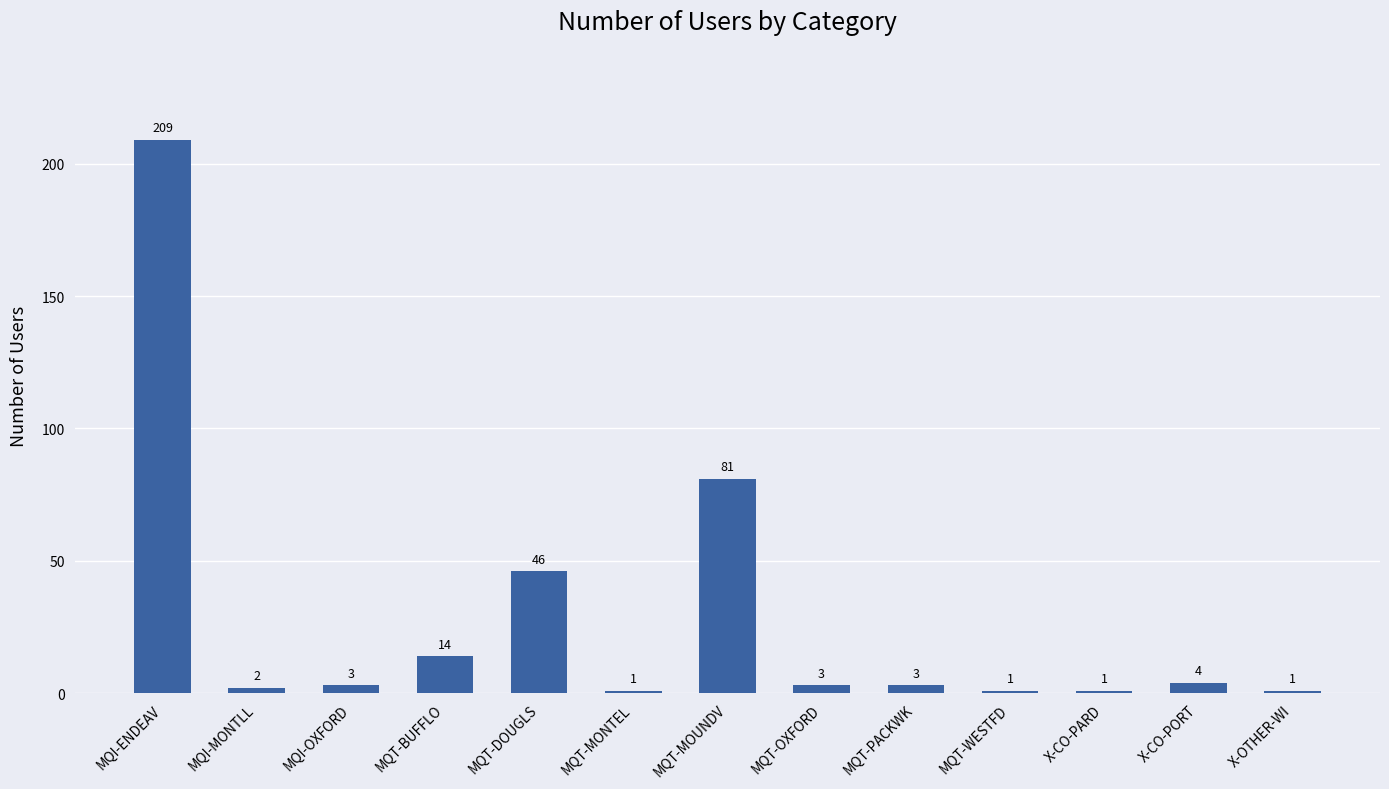

Where is the data nearest to the value 105?

MQT-MOUNDV